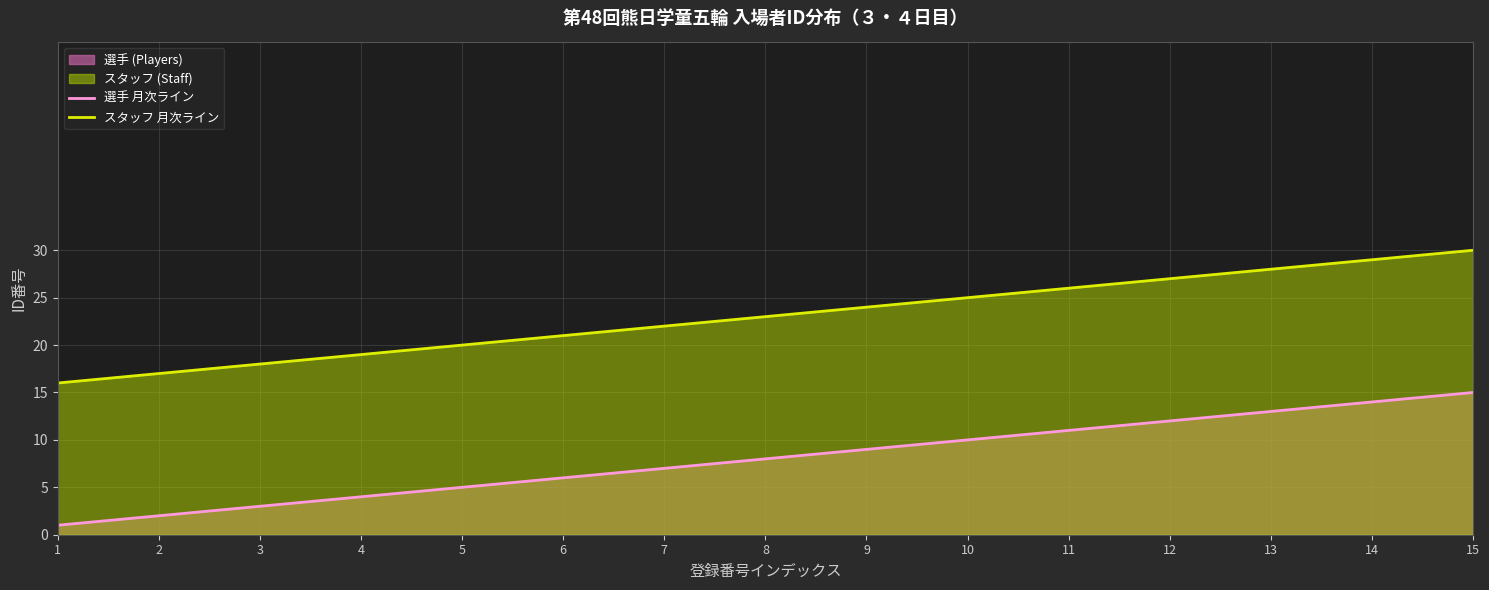

What is the approximate value of 選手 月次ライン at 3?

3